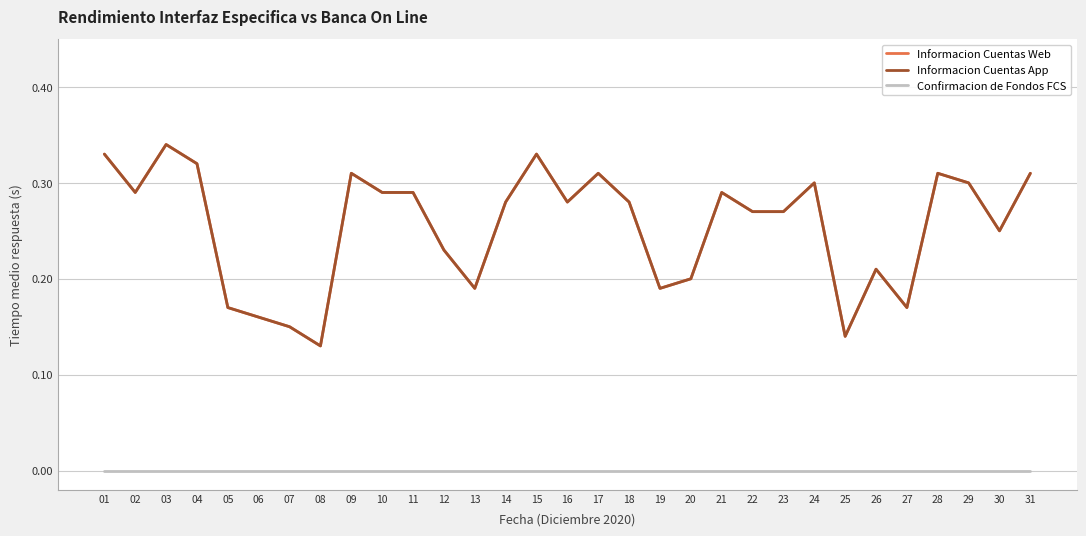

Is this an area chart (filled region under the line)?

No